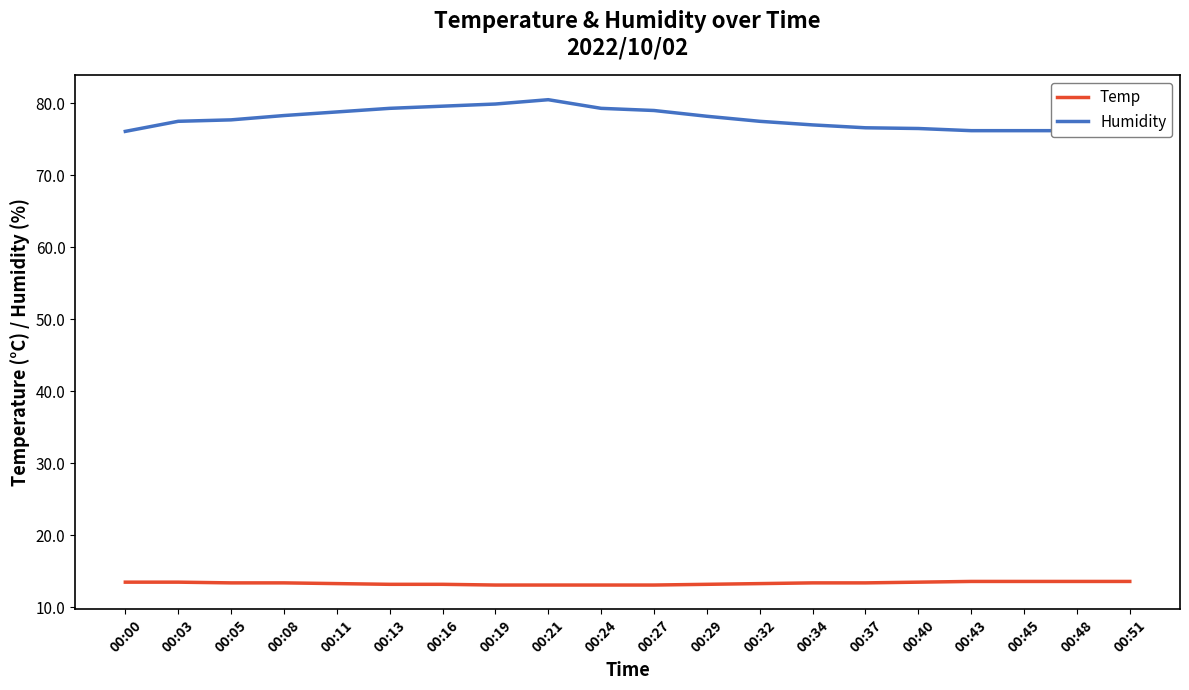

At how many categories does at least one series exceed 66?

20